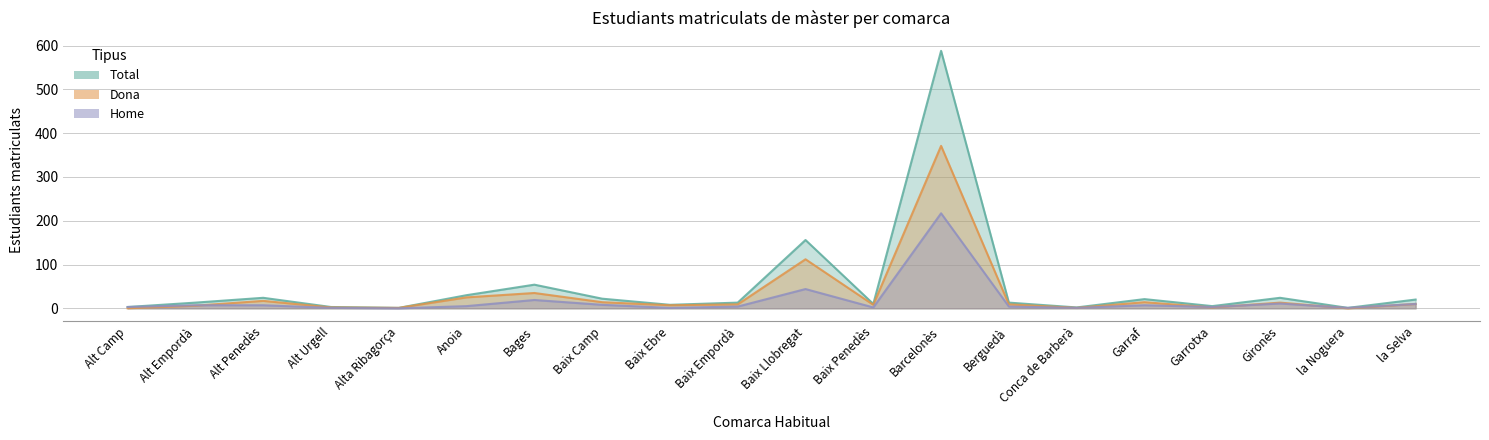

What is the average value of the Home series?

18